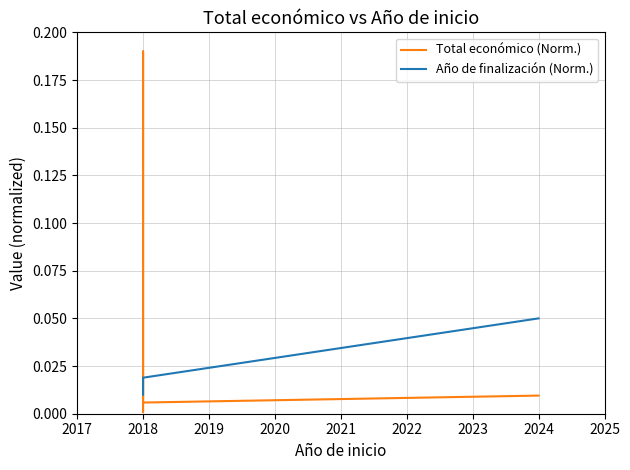

Between which two adjacent categories do Total económico (Norm.) and Año de finalización (Norm.) first intersect?

2018 and 2018